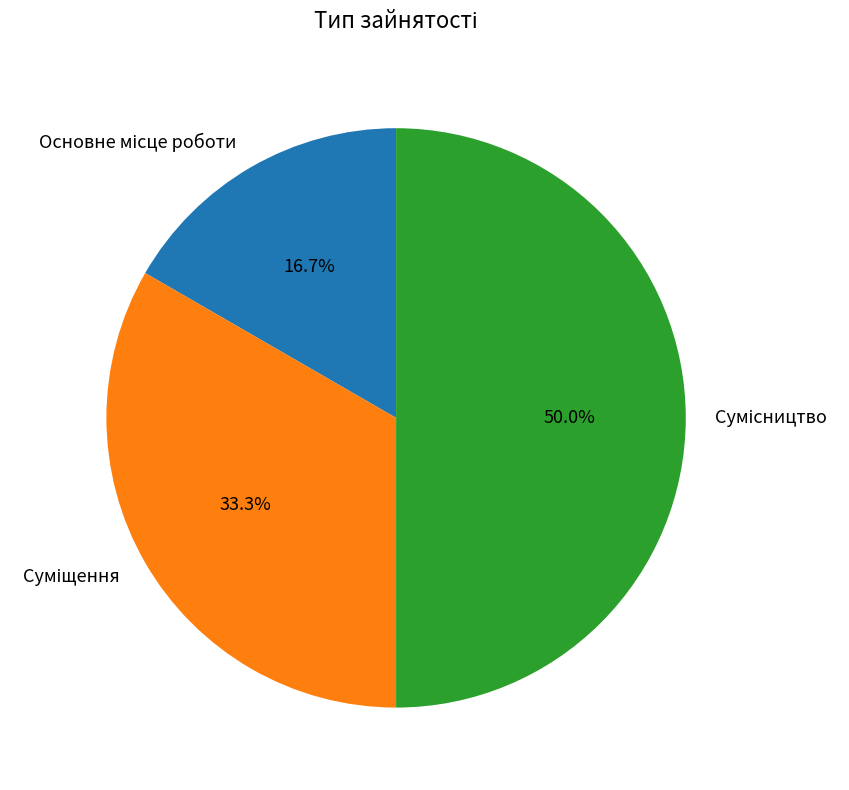

To the nearest percent, what portion does Сумісництво represent?

50%